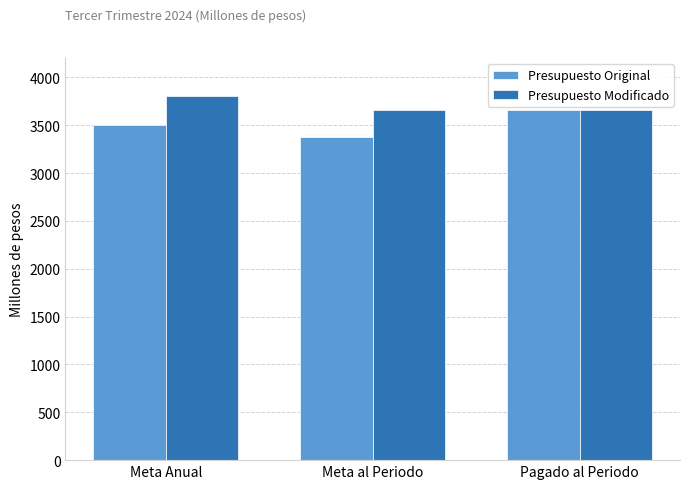

Reading left to right, transcribe all the data shown in this chart.

Presupuesto Original: 3505.5	3371.2	3653.7
Presupuesto Modificado: 3809.8	3653.7	3653.7